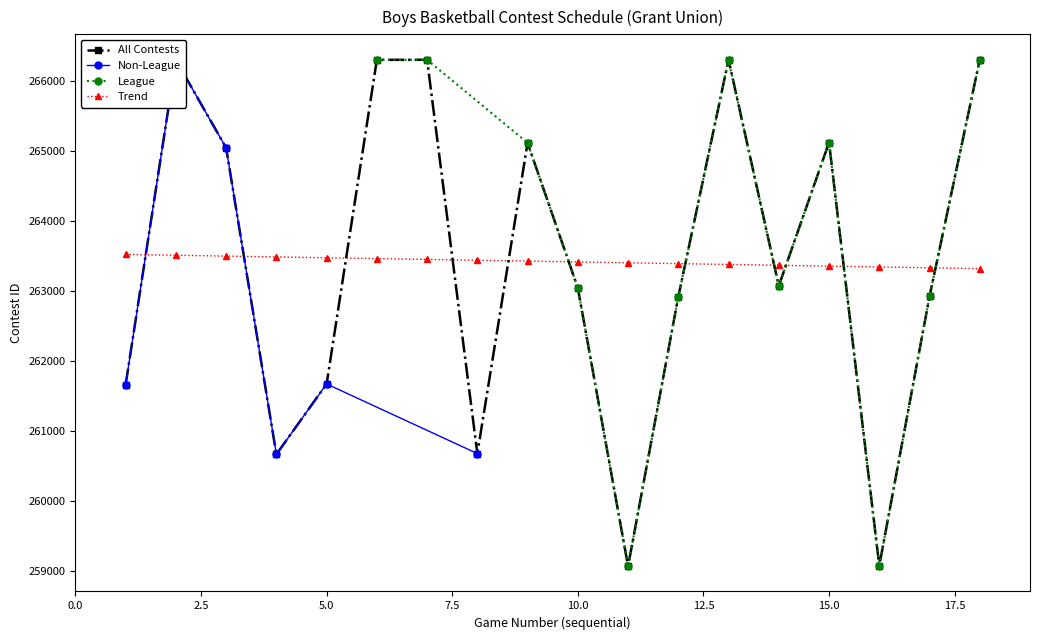

What is the highest value of the Trend series?

263519.2